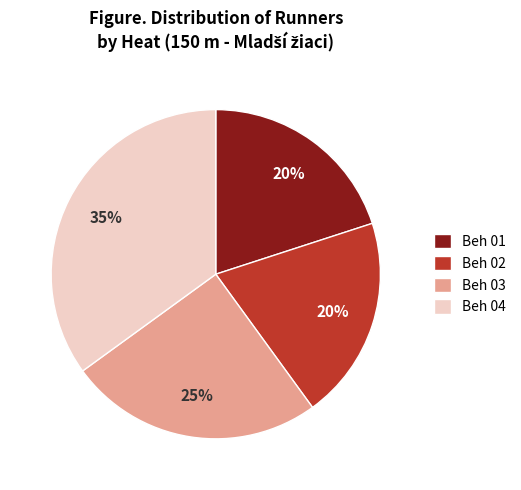

To the nearest percent, what is the average slice percentage?

25%